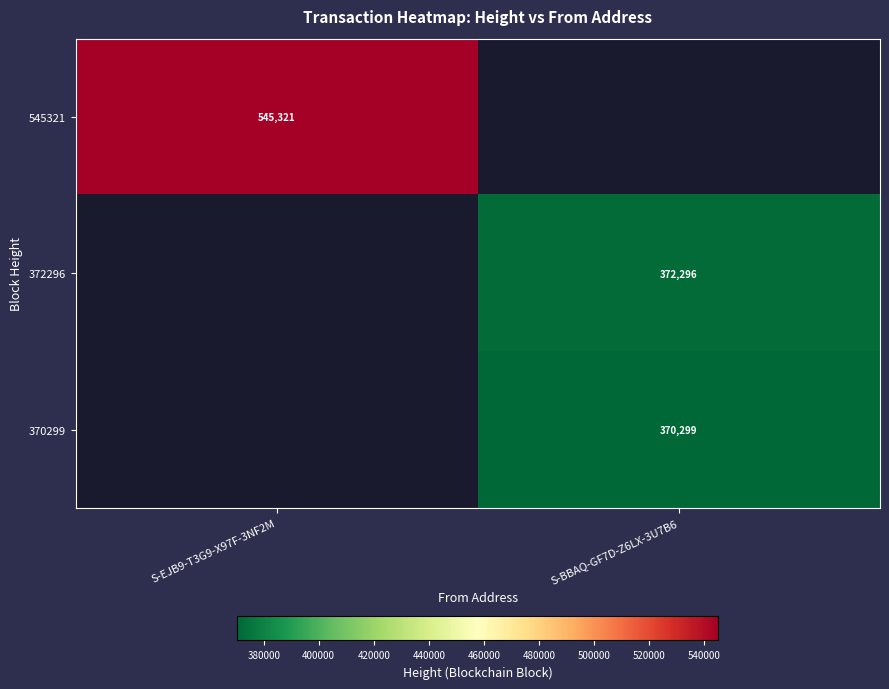

True or false: 372296 has a value of 372296 at S-BBAQ-GF7D-Z6LX-3U7B6.

True